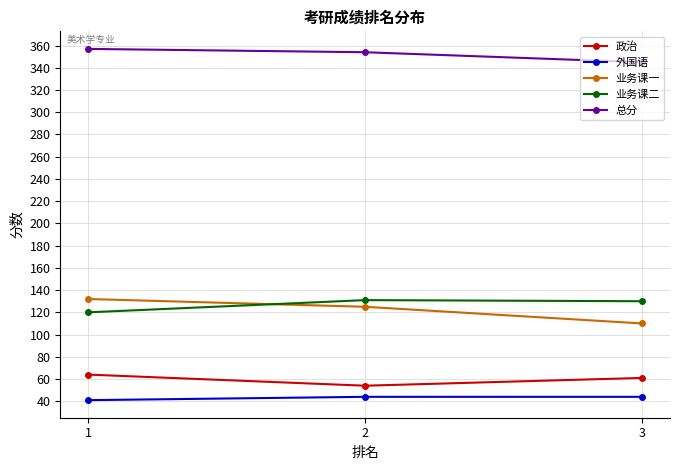

True or false: 业务课二 has a value of 190 at 1.

False